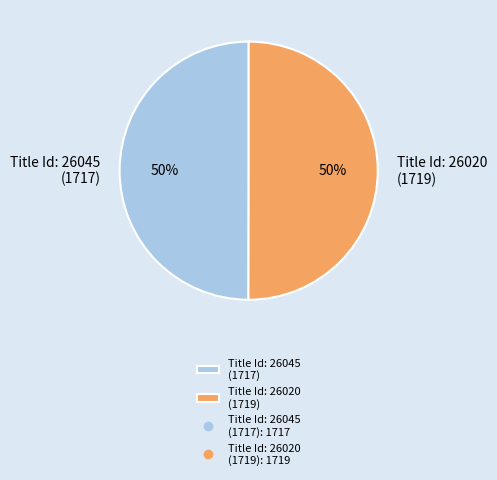

The Title Id: 26045 (1717) slice represents 50% of the pie. True or false?

True